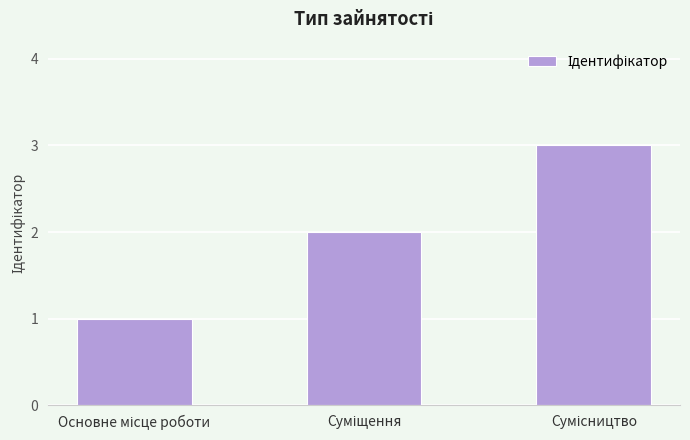

How many series are shown in this chart?

1